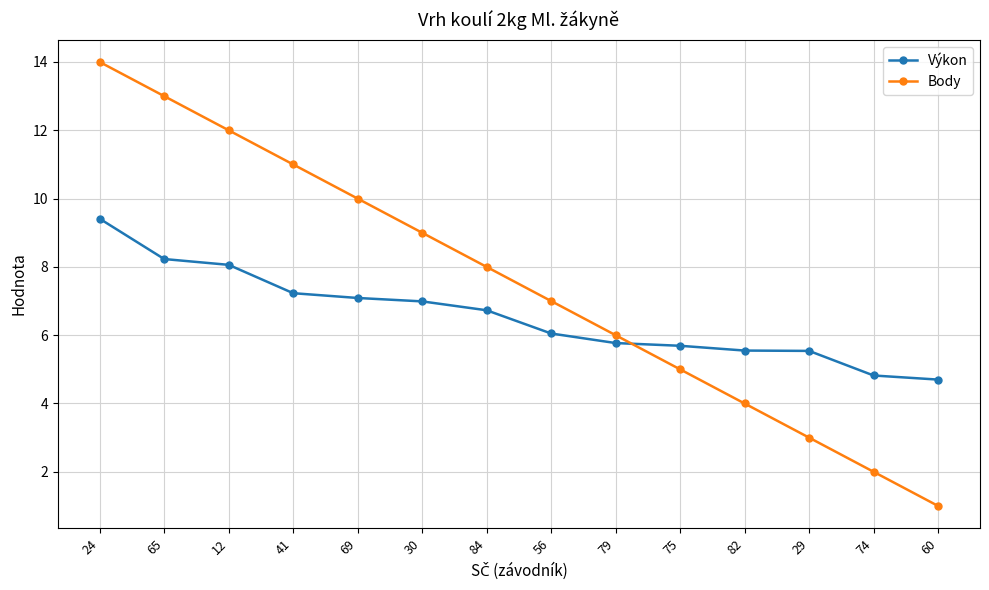

Does the chart display data point markers on the line(s)?

Yes